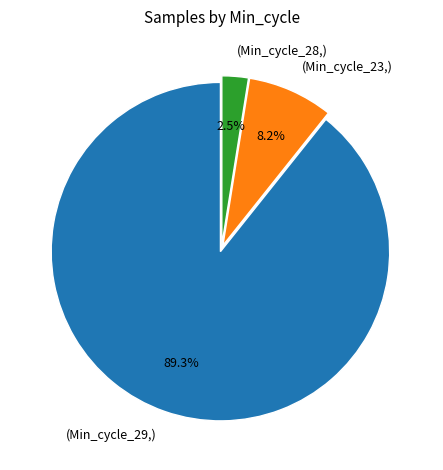

Rank the categories by value from lowest to highest.

(Min_cycle_28,), (Min_cycle_23,), (Min_cycle_29,)